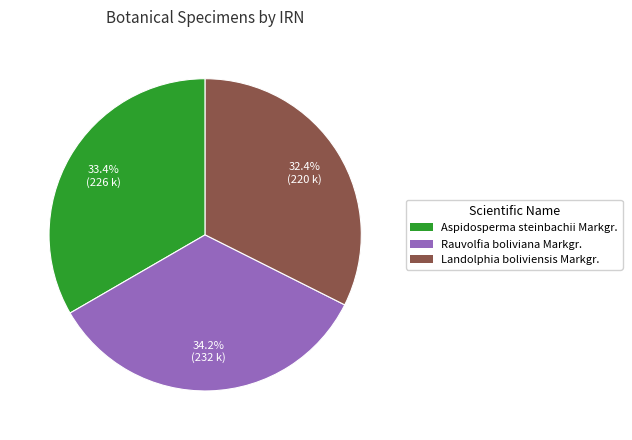

Count the number of slices in the pie.

3